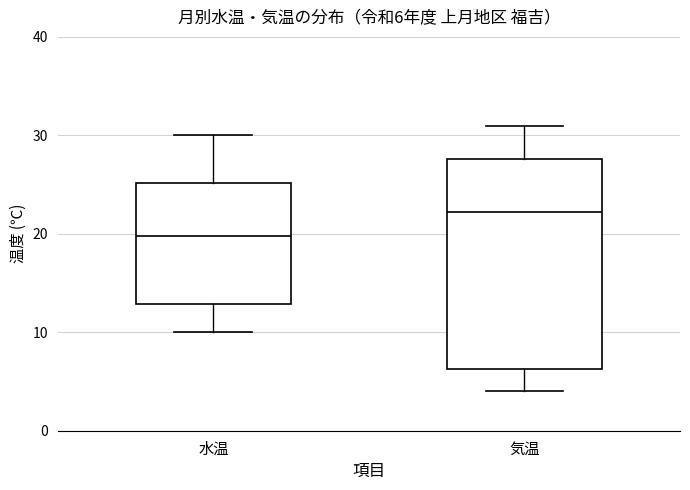

Comparing the boxes themselves (not the whiskers), which one is the tallest?

気温